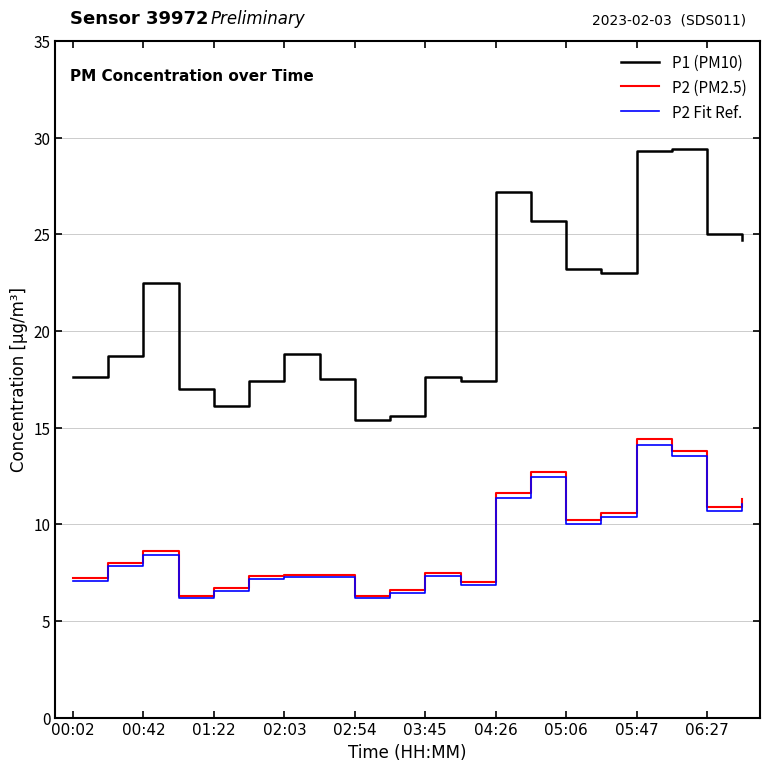

What is the maximum value shown in the chart?

29.4